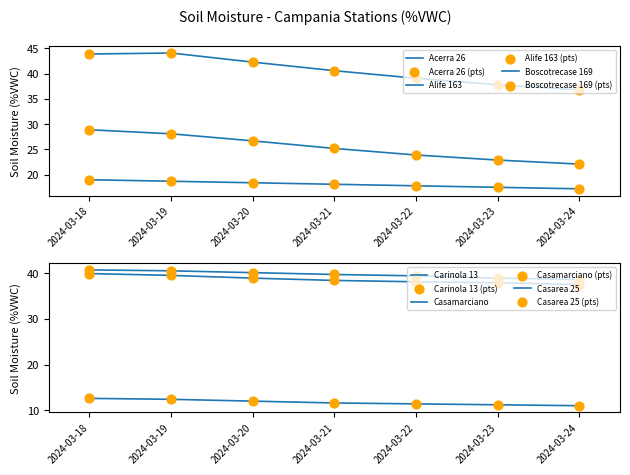

Is the value of Alife 163 at 2024-03-20 greater than the value of Acerra 26 at 2024-03-19?

No